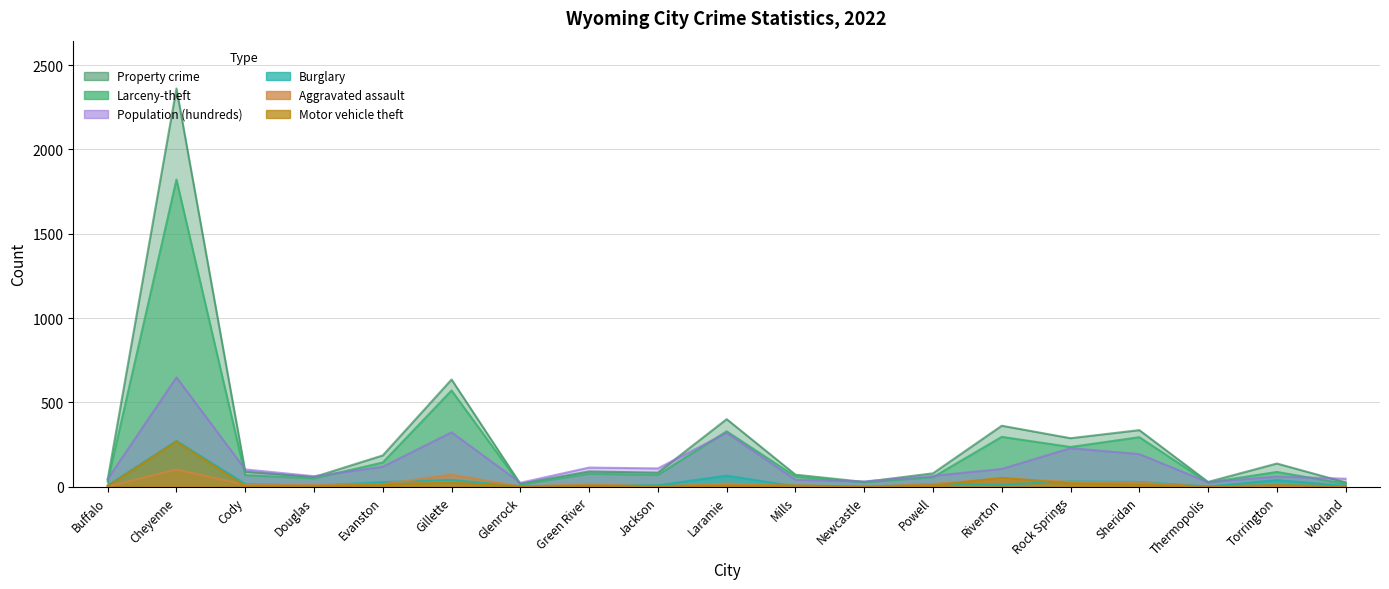

Which series has the largest total across all categories?

Property crime